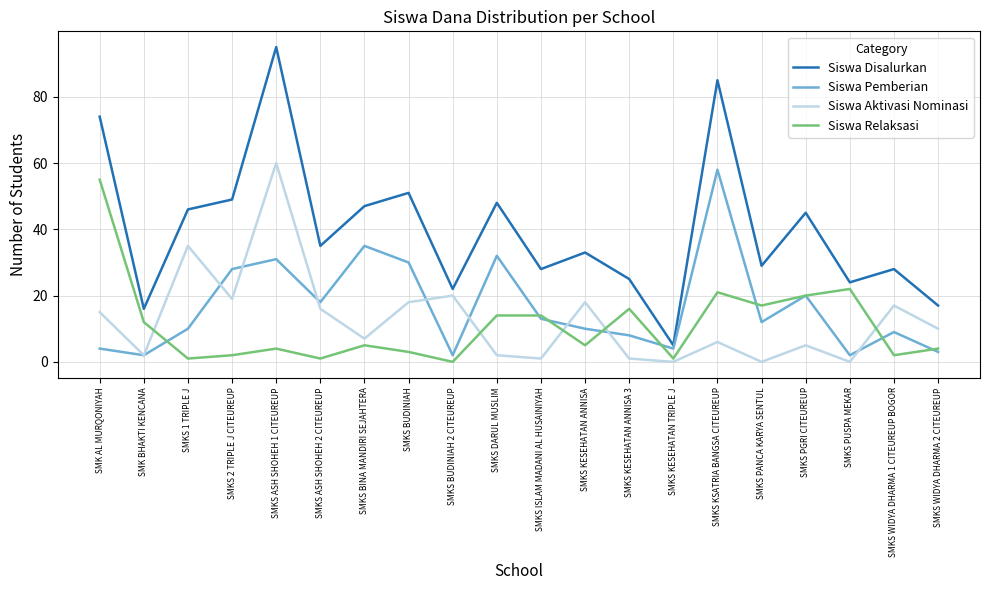

What is the difference between the maximum and minimum values in the Siswa Disalurkan series?

90